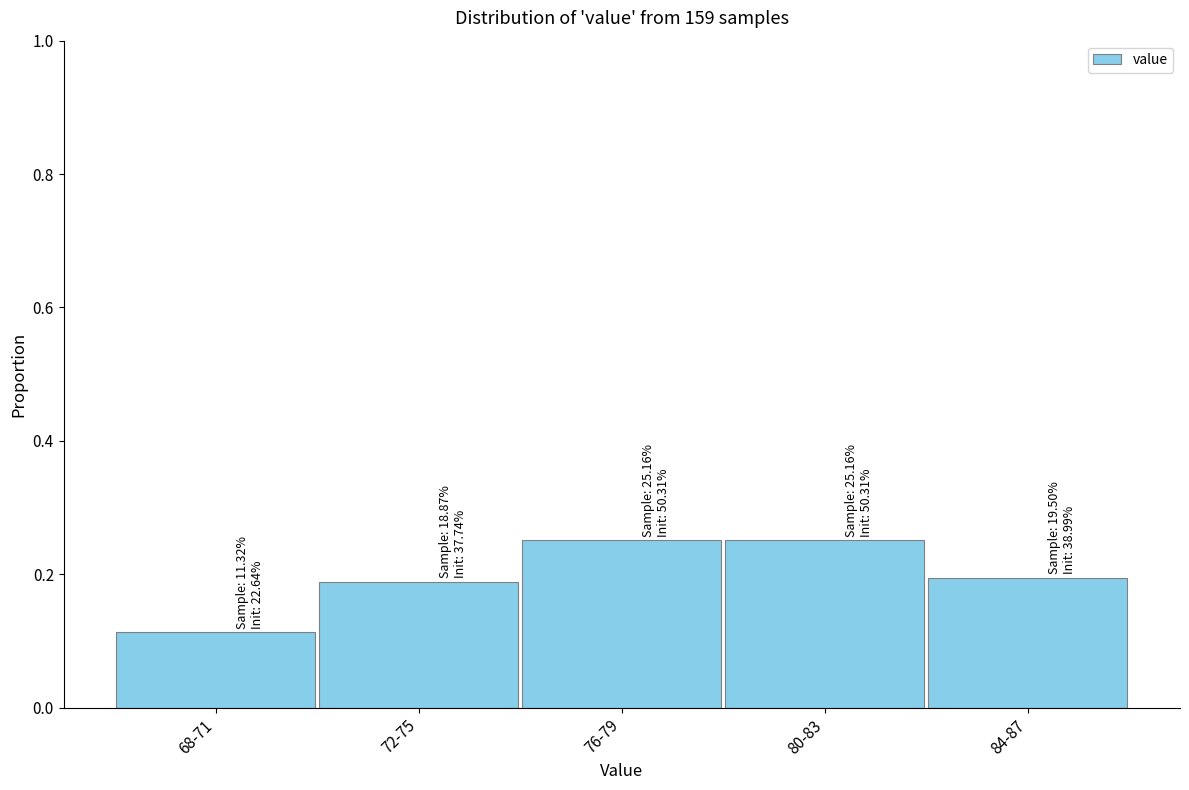

Where is the data nearest to the value 0?

68-71